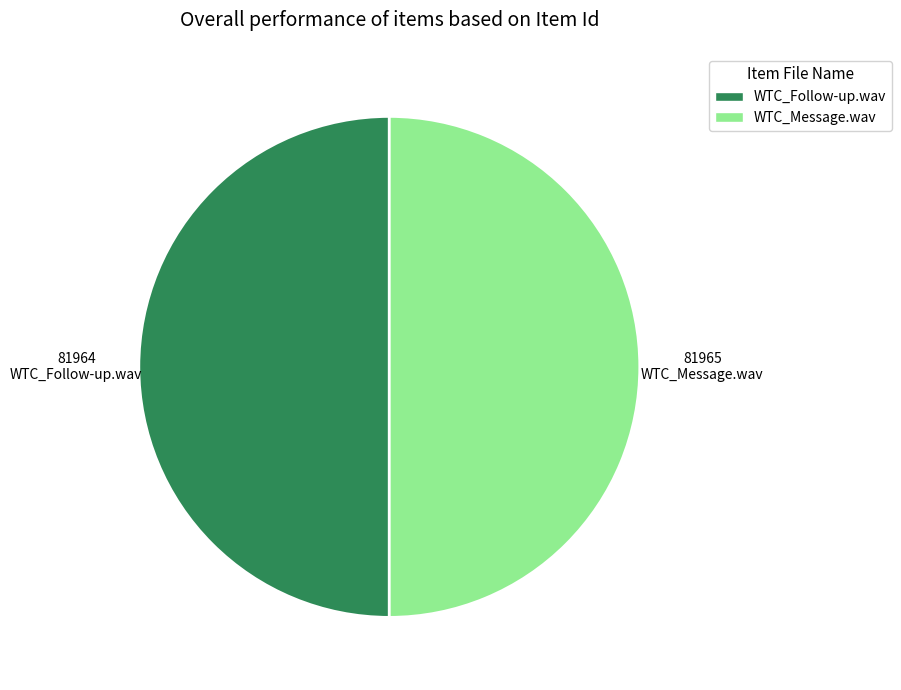

Is the sum of WTC_Message.wav and WTC_Follow-up.wav greater than half?

Yes